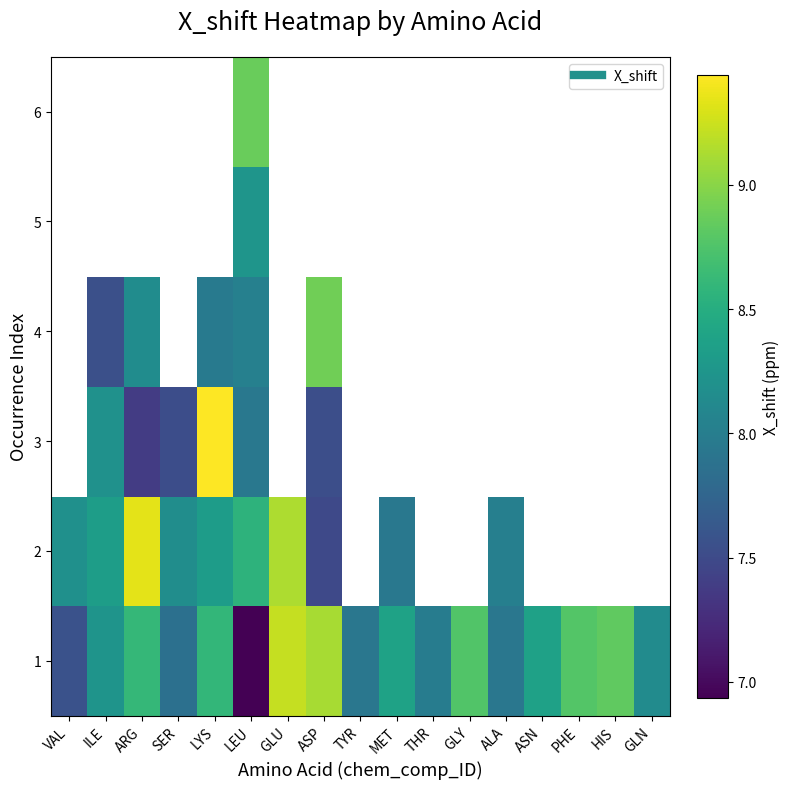

How many data points does each series have?

17